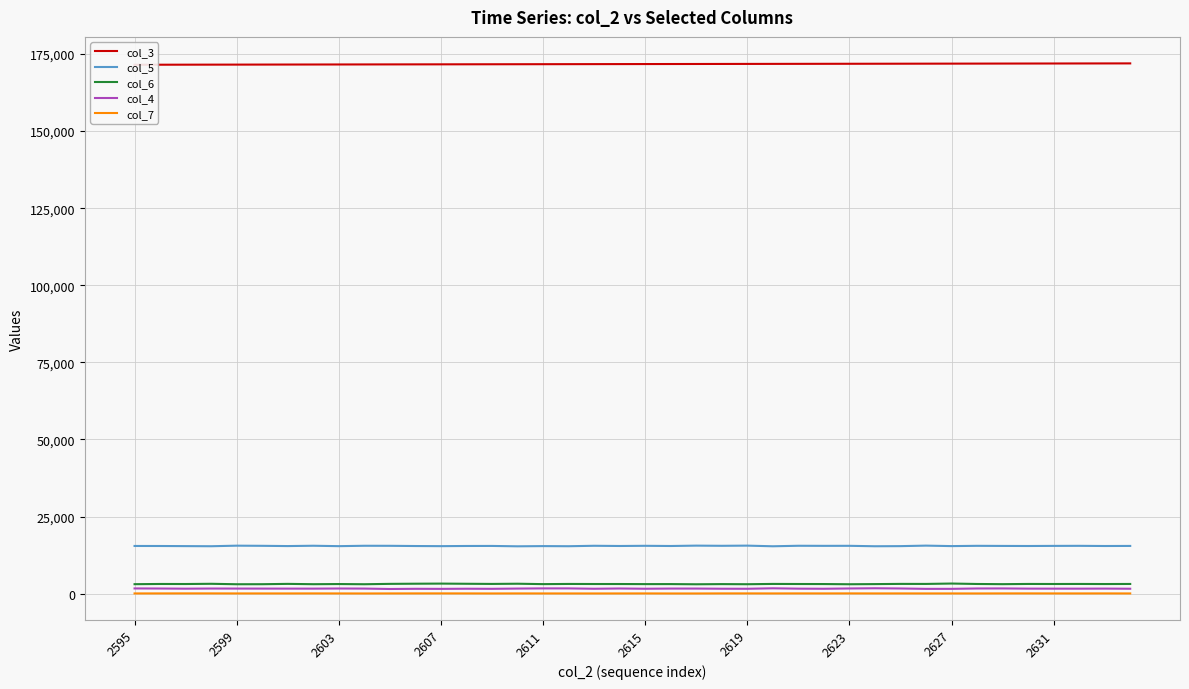

What is the lowest value of the col_3 series?

171507